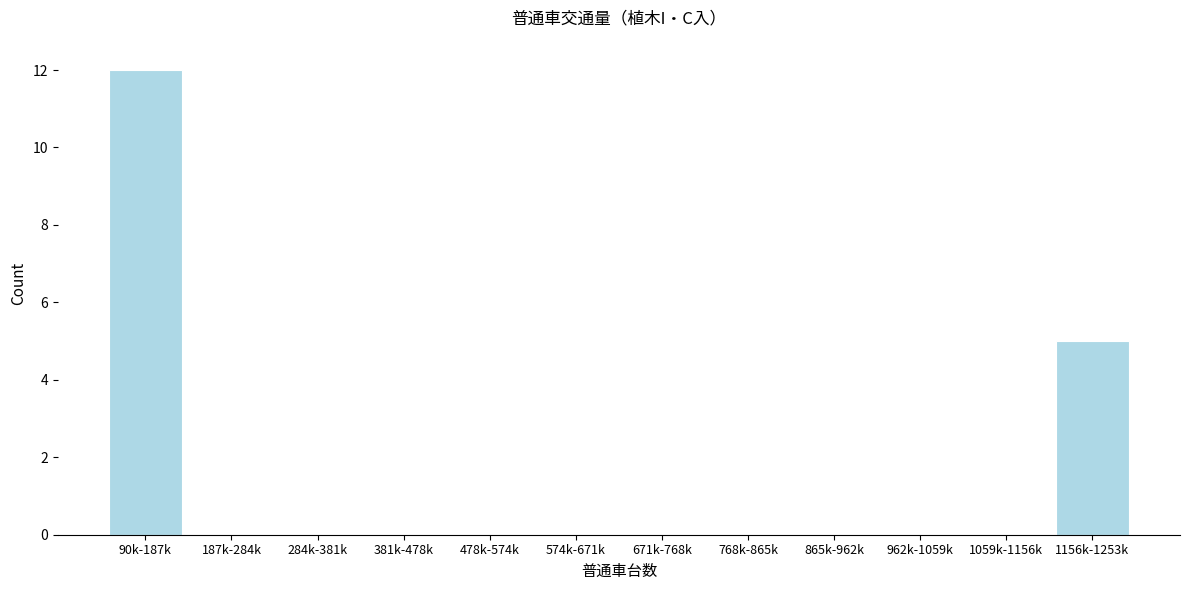

Reading left to right, what are all the values shown in this chart?

90k-187k=12	187k-284k=0	284k-381k=0	381k-478k=0	478k-574k=0	574k-671k=0	671k-768k=0	768k-865k=0	865k-962k=0	962k-1059k=0	1059k-1156k=0	1156k-1253k=5